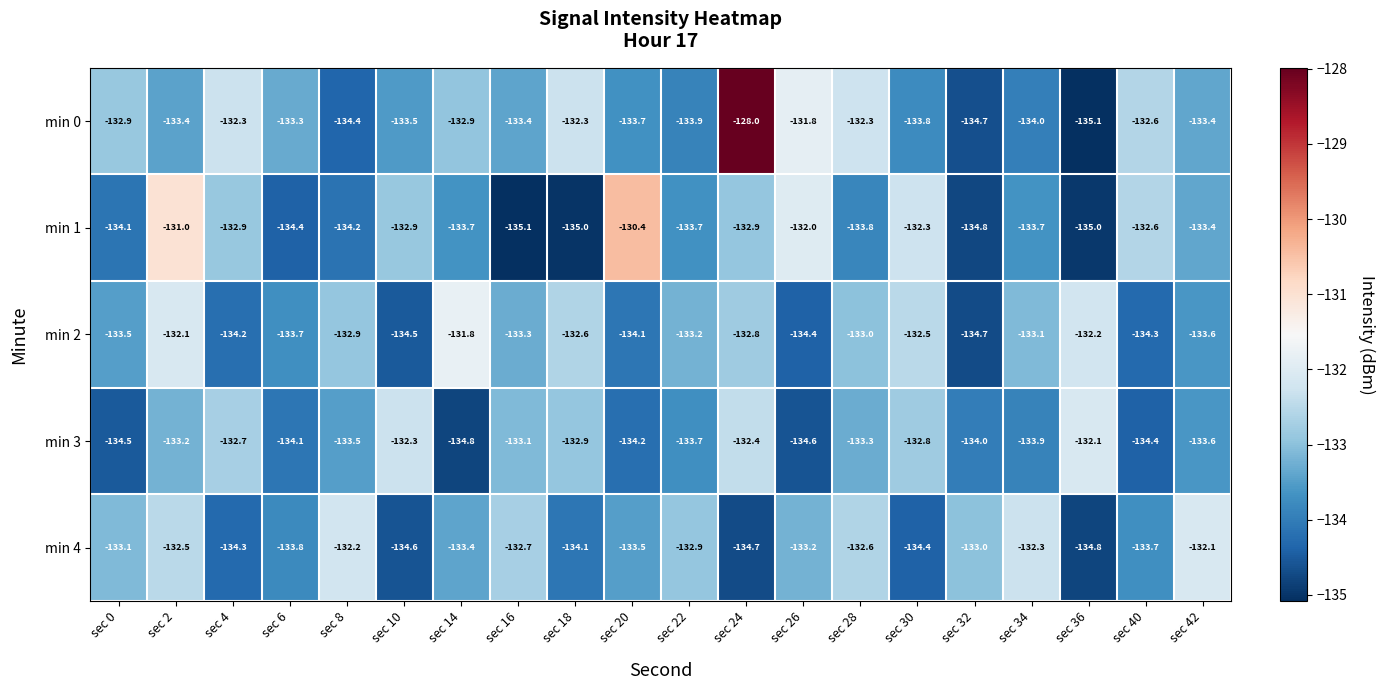

What is the sum of the min 4 values at sec 22 and sec 10?

-267.5